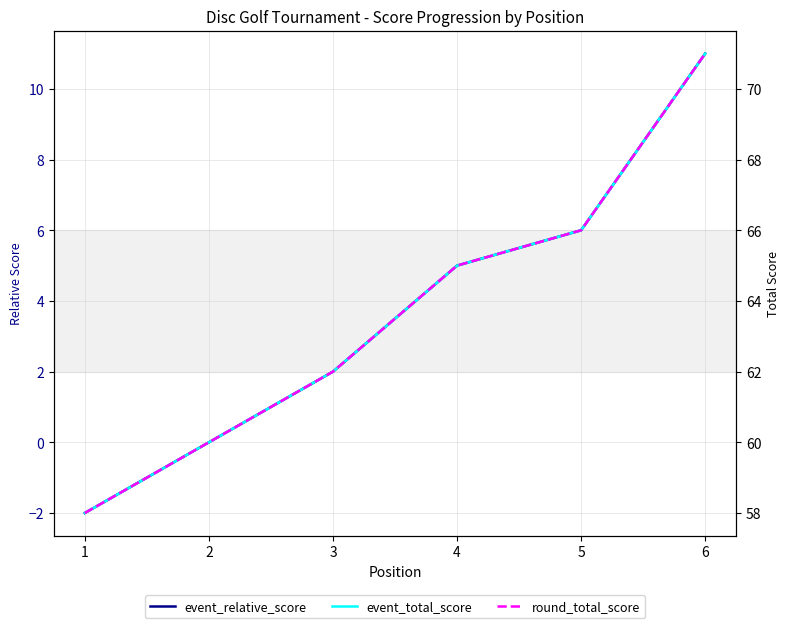

Is it true that event_total_score equals 28 at 6?

False